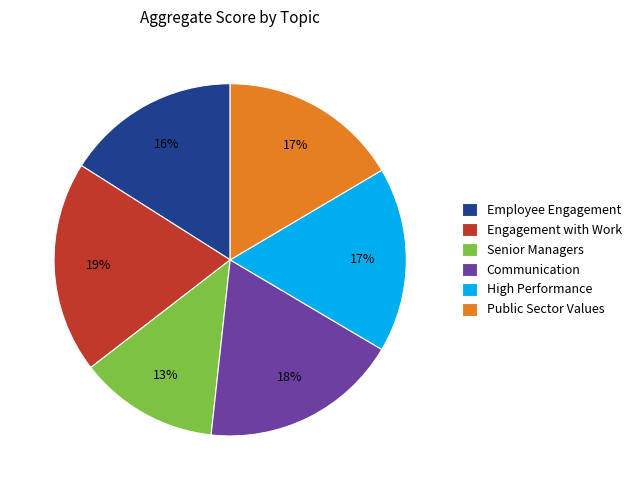

Do Public Sector Values and Employee Engagement together represent more than half of the pie?

No